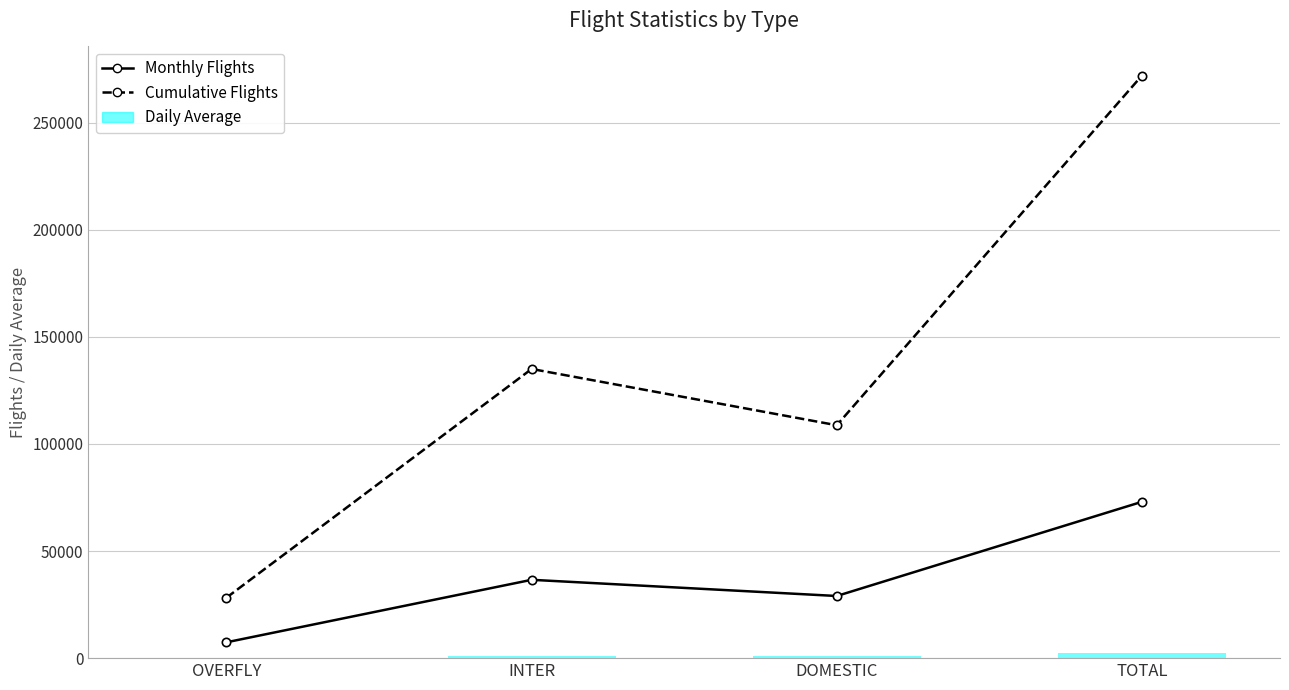

Where does the Monthly Flights series first go above 36575?

TOTAL